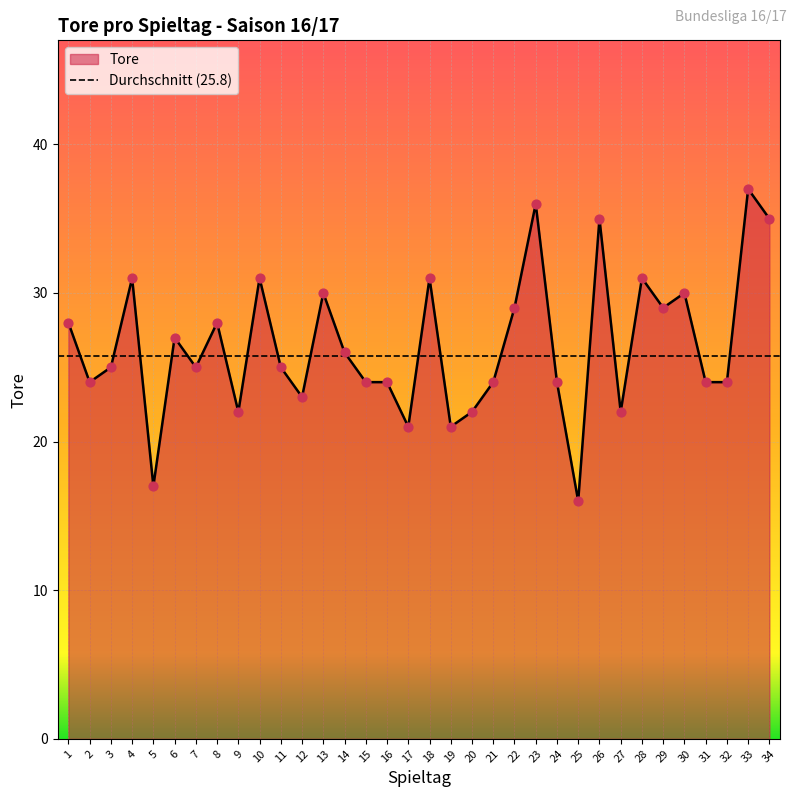

Which has a higher value, 14 or 8?

8